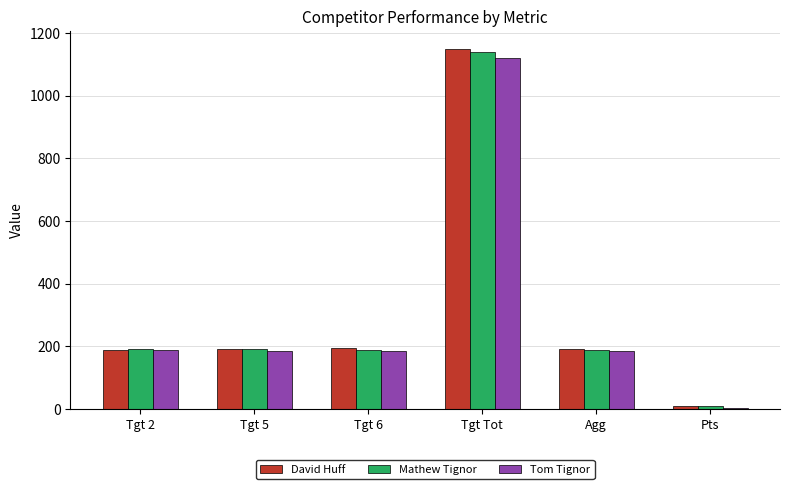

What is the greatest value displayed?

1148.0